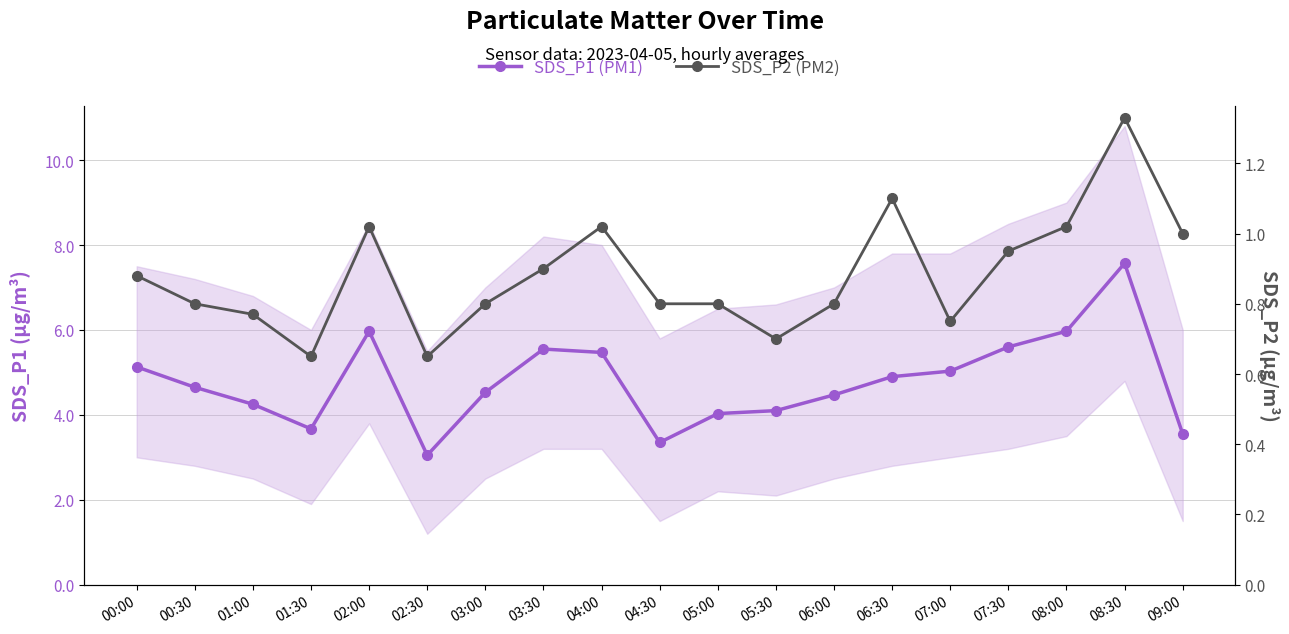

True or false: SDS_P1 (PM1) and SDS_P2 (PM2) intersect in this chart.

False